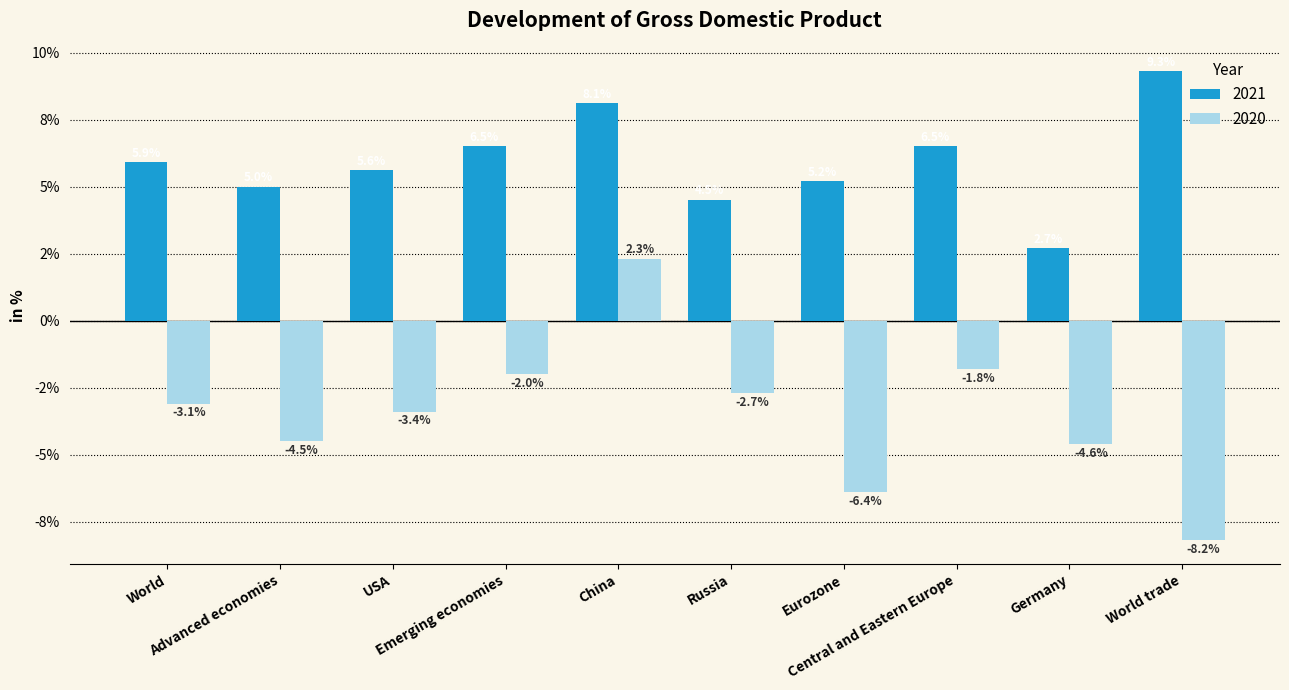

What is the sum of the 2021 values at Russia and Emerging economies?

11.0